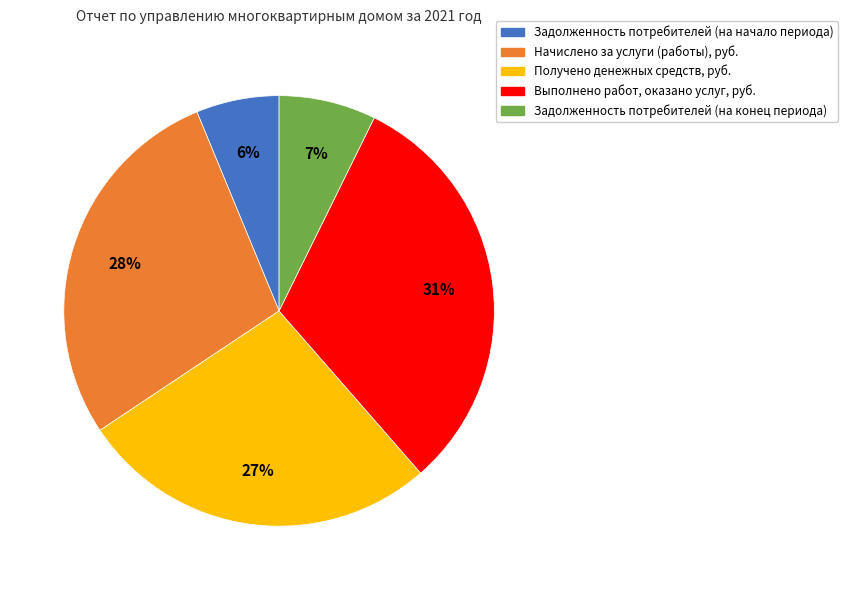

To the nearest percent, what percentage of the pie is Начислено за услуги (работы), руб.?

28%